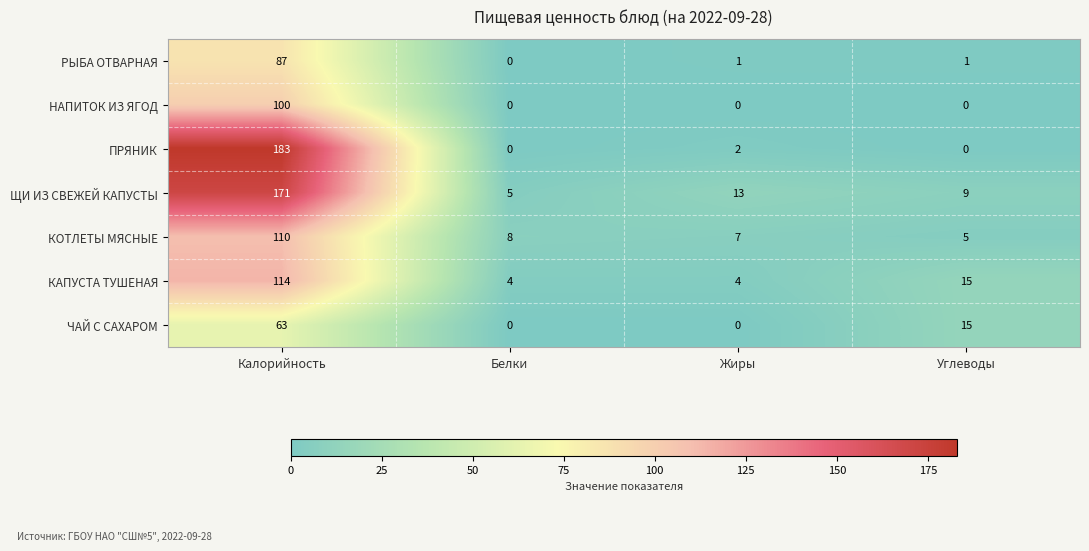

Reading left to right, transcribe all the data shown in this chart.

РЫБА ОТВАРНАЯ: 87	0	1	1
НАПИТОК ИЗ ЯГОД: 100	0	0	0
ПРЯНИК: 183	0	2	0
ЩИ ИЗ СВЕЖЕЙ КАПУСТЫ: 171	5	13	9
КОТЛЕТЫ МЯСНЫЕ: 110	8	7	5
КАПУСТА ТУШЕНАЯ: 114	4	4	15
ЧАЙ С САХАРОМ: 63	0	0	15